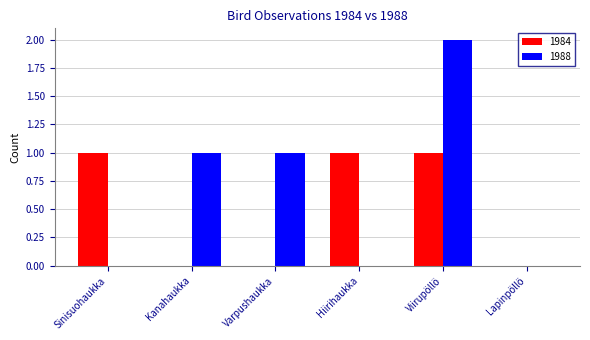

Between Sinisuohaukka and Viirupöllö, which series saw the biggest shift?

1988